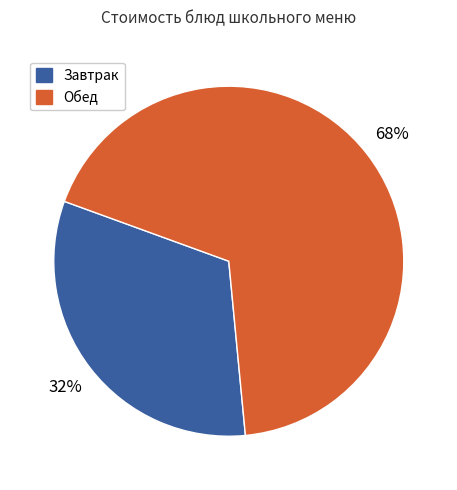

To the nearest percent, what is the average slice percentage?

50%